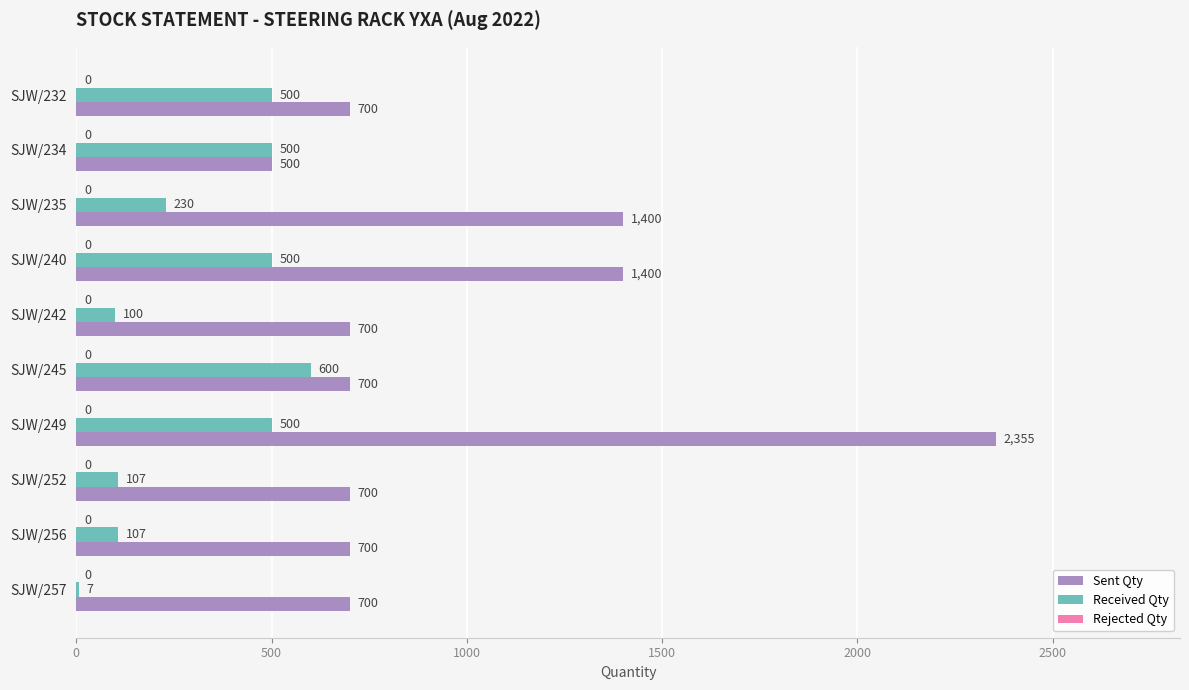

Which label corresponds to the largest value in the chart?

SJW/249